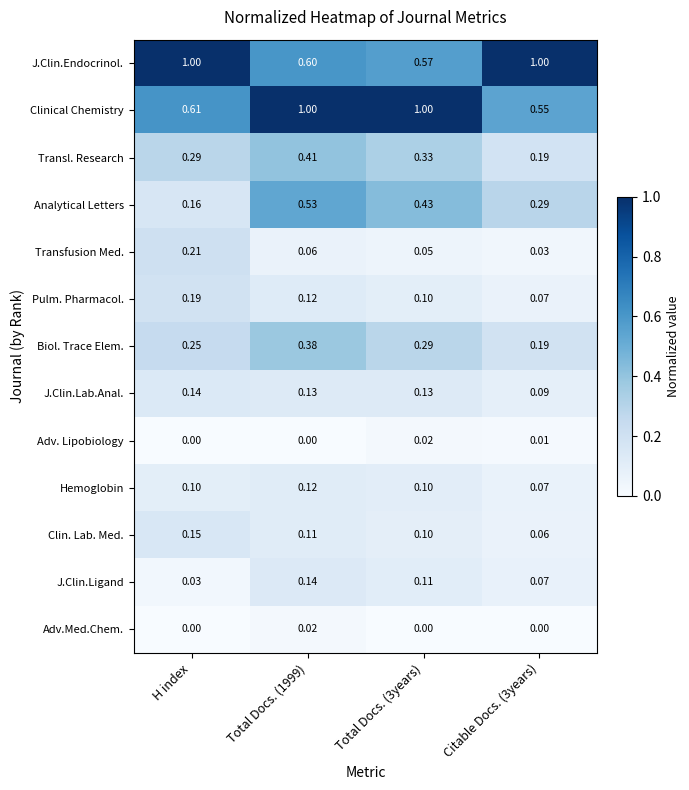

Is the value of Clinical Chemistry at Citable Docs. (3years) greater than the value of Adv. Lipobiology at Total Docs. (3years)?

Yes